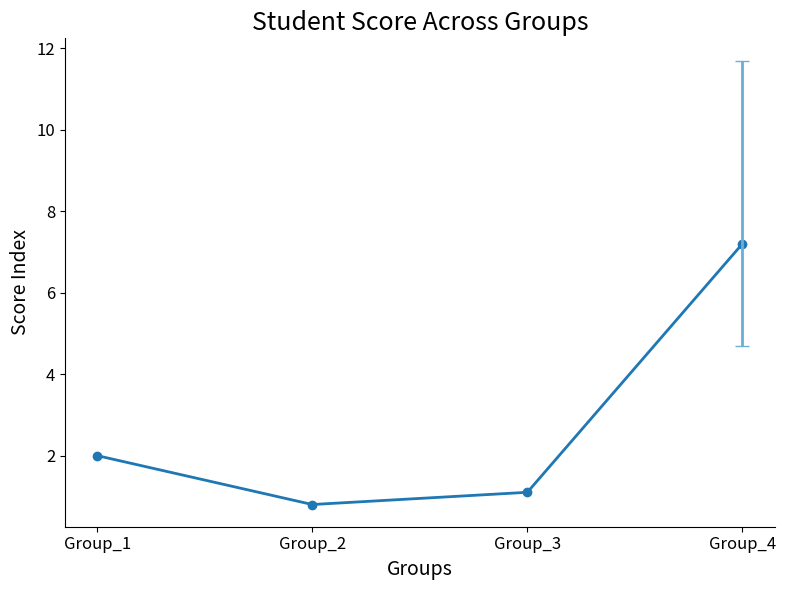

List the labels in order of value, largest first.

Group_4, Group_1, Group_3, Group_2